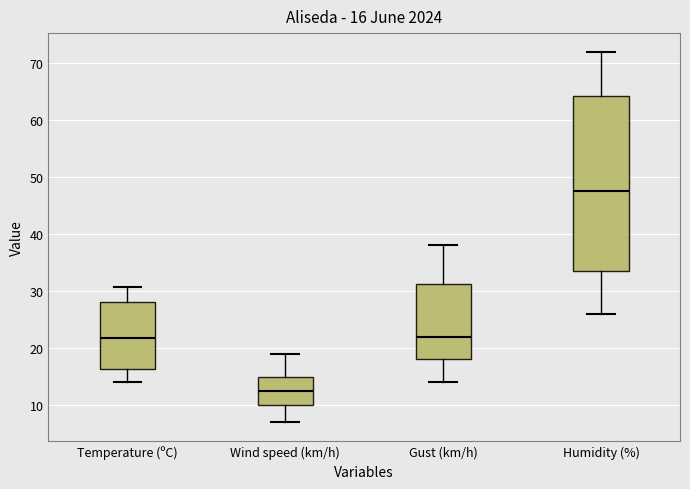

Which box is the tallest, from its lower edge to its upper edge?

Humidity (%)